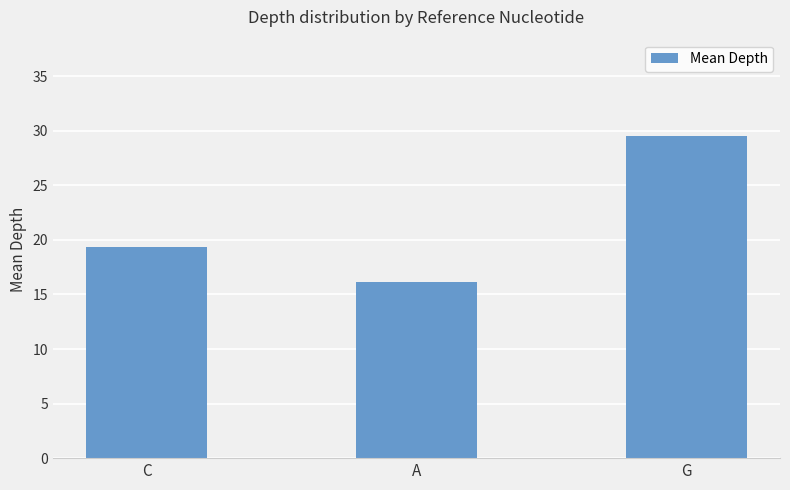

How many series are shown in this chart?

1